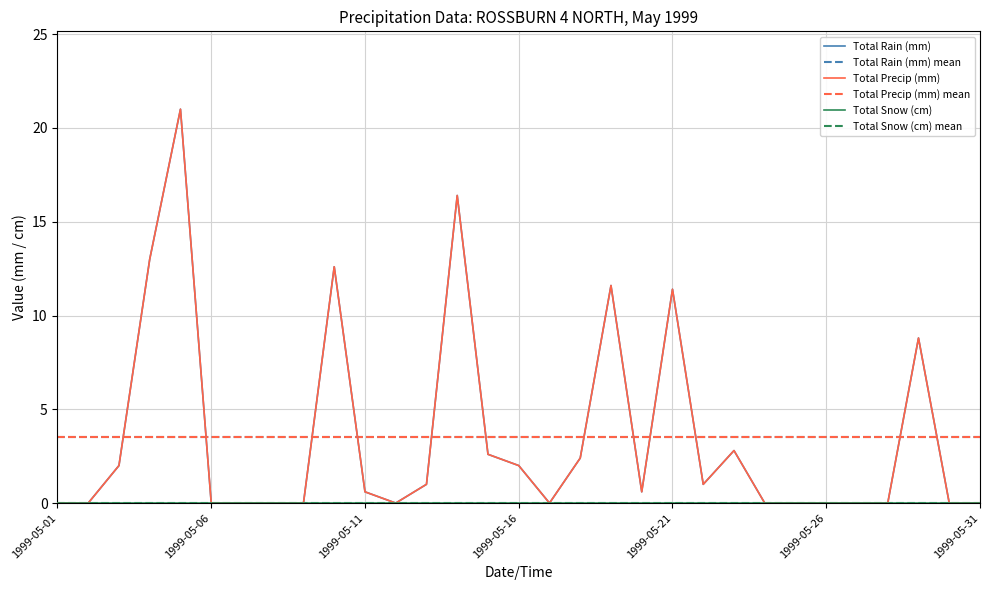

What is the difference between the Total Rain (mm) values at 1999-05-07 and 1999-05-23?

2.8